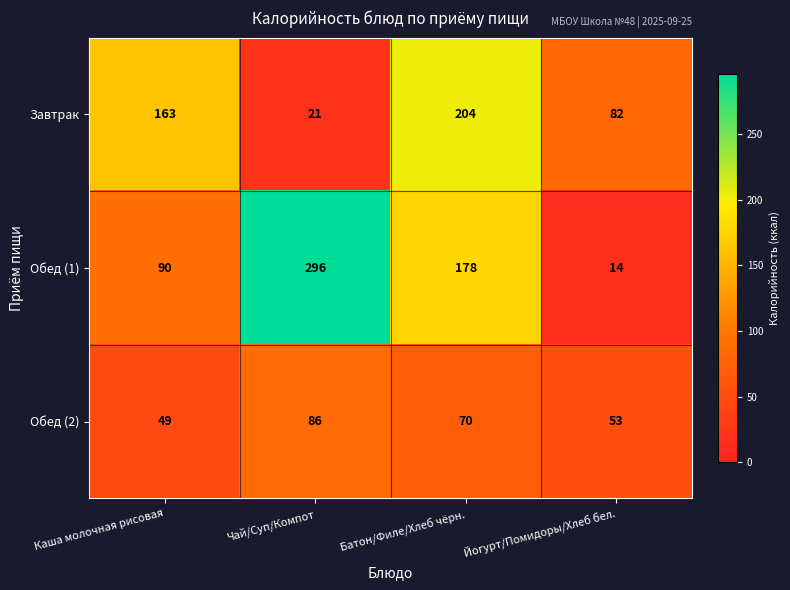

Reading left to right, what are all the values shown in this chart?

Завтрак: Каша молочная рисовая=163	Чай/Суп/Компот=21	Батон/Филе/Хлеб чёрн.=204	Йогурт/Помидоры/Хлеб бел.=82
Обед (1): Каша молочная рисовая=90	Чай/Суп/Компот=296	Батон/Филе/Хлеб чёрн.=178	Йогурт/Помидоры/Хлеб бел.=14
Обед (2): Каша молочная рисовая=49	Чай/Суп/Компот=86	Батон/Филе/Хлеб чёрн.=70	Йогурт/Помидоры/Хлеб бел.=53